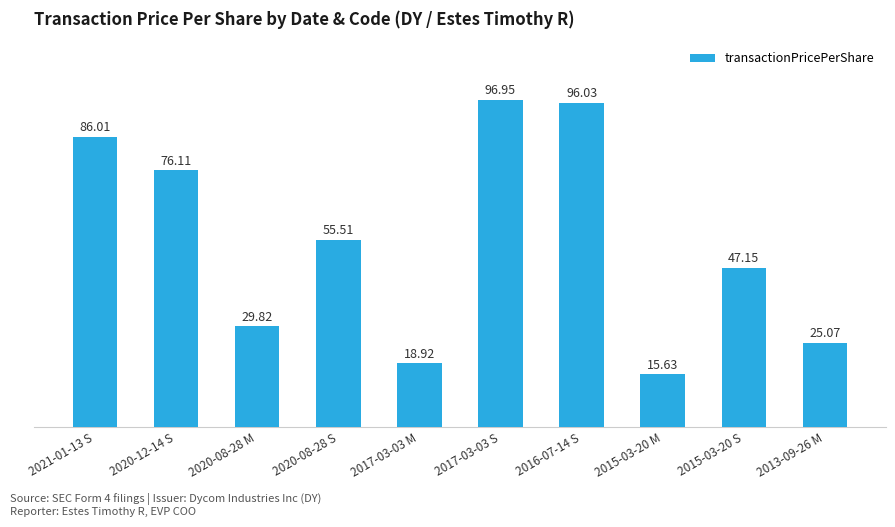

What is the minimum value shown in the chart?

15.6